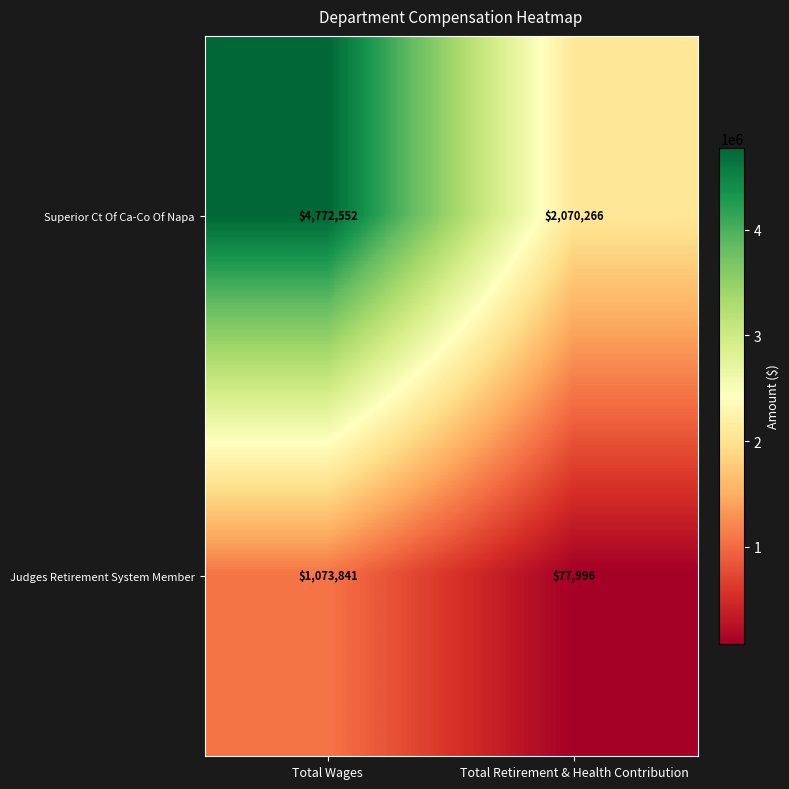

The Judges Retirement System Member series shows 42994 at Total Retirement & Health Contribution. True or false?

False